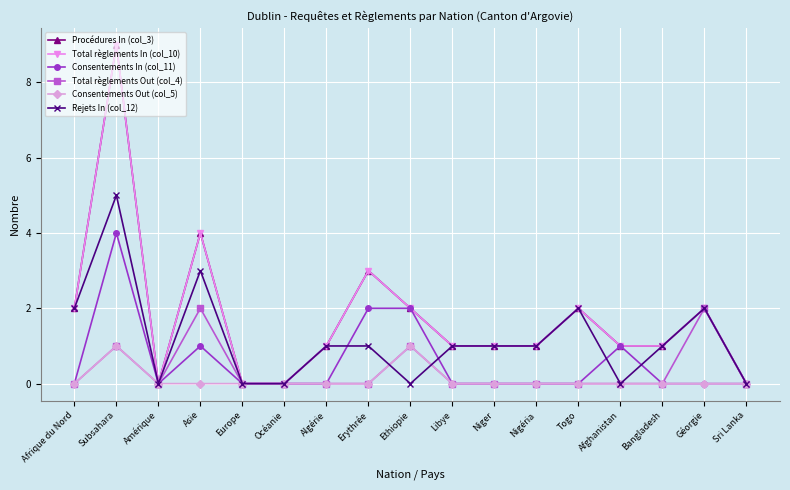

The Rejets In (col_12) series shows 1 at Afrique du Nord. True or false?

False